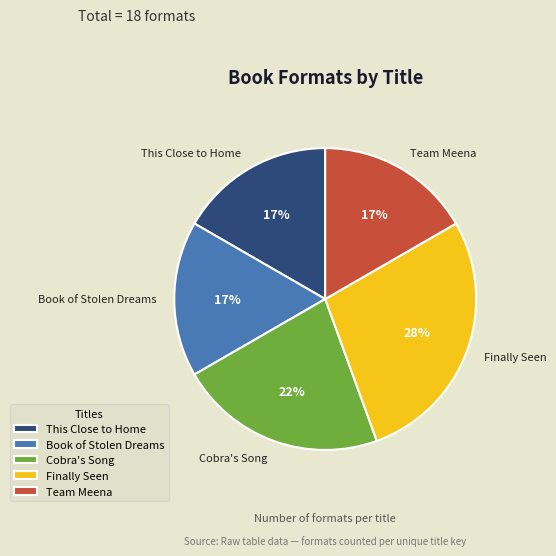

Is there a majority slice in this chart?

No